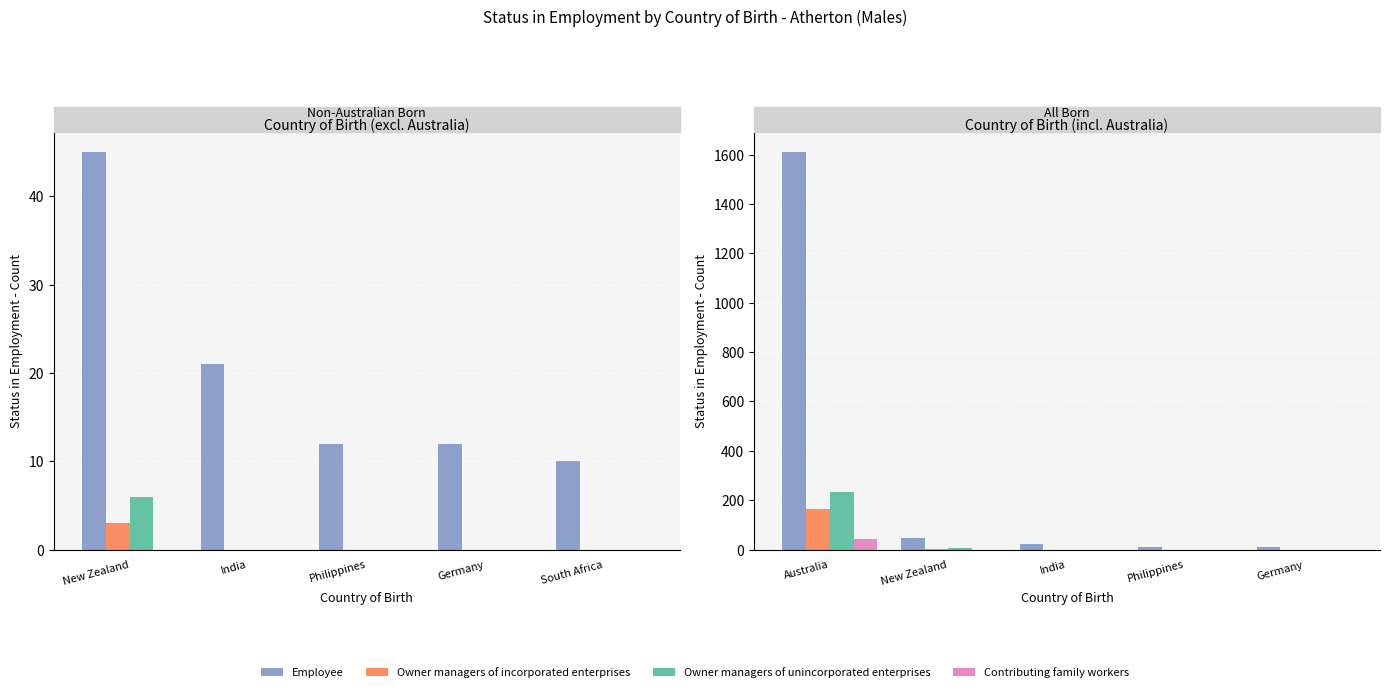

Is it true that Employee equals 6 at Germany?

False